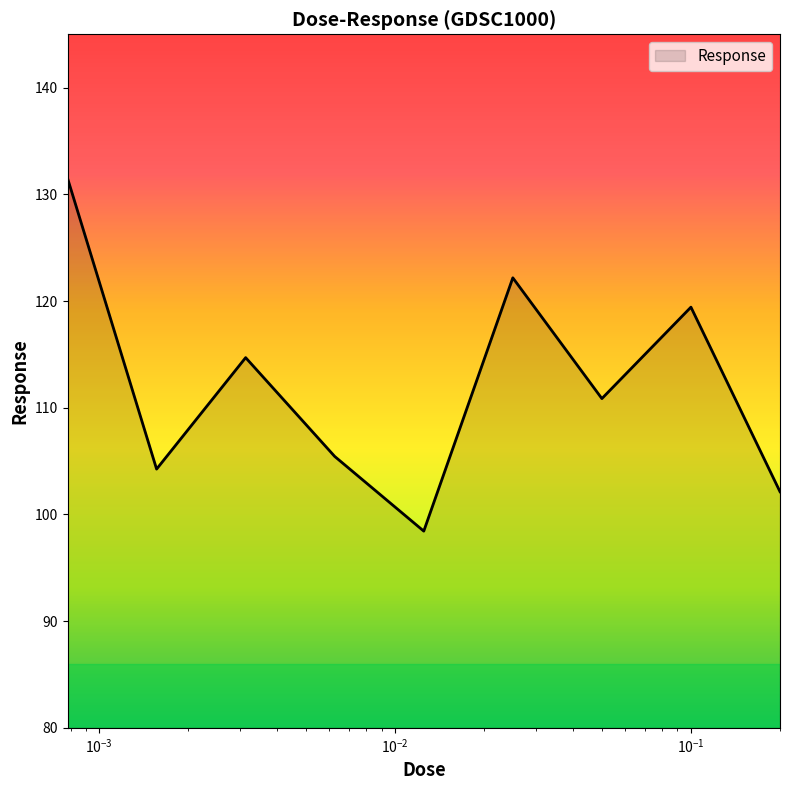

Reading left to right, extract all data points from this chart.

131.5	104.2	114.7	105.4	98.4	122.2	110.9	119.4	102.1